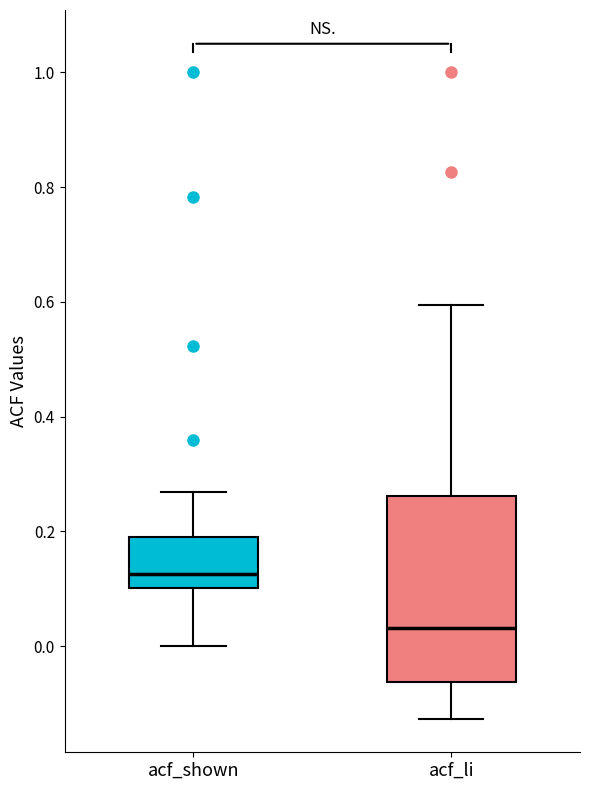

Which box's median line is the highest?

acf_shown